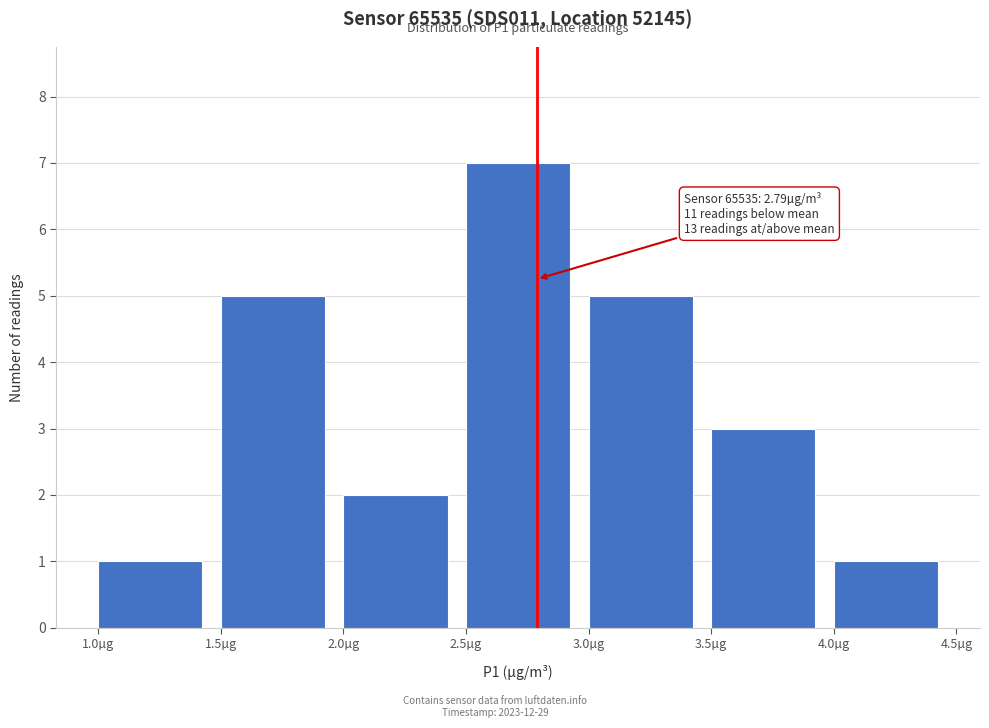

Over which range of the x-axis is the bar tallest?

2.5 to 3.0